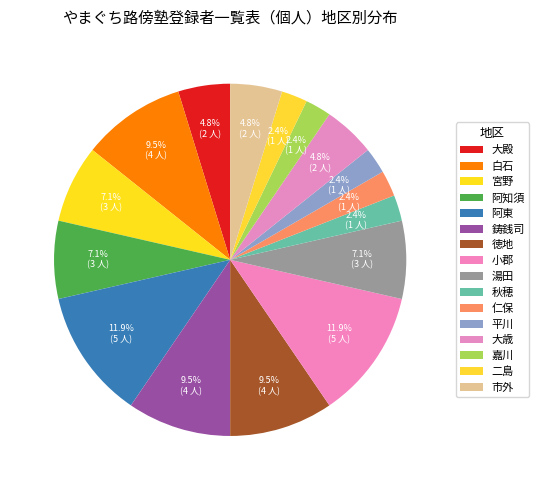

How many segments does this pie chart have?

16